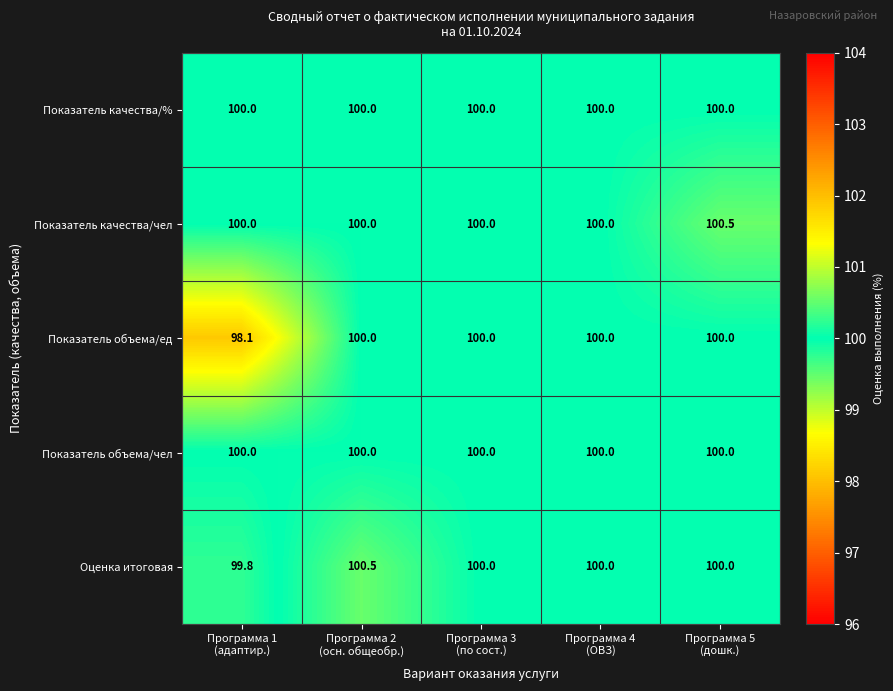

How many distinct data groups are displayed?

5